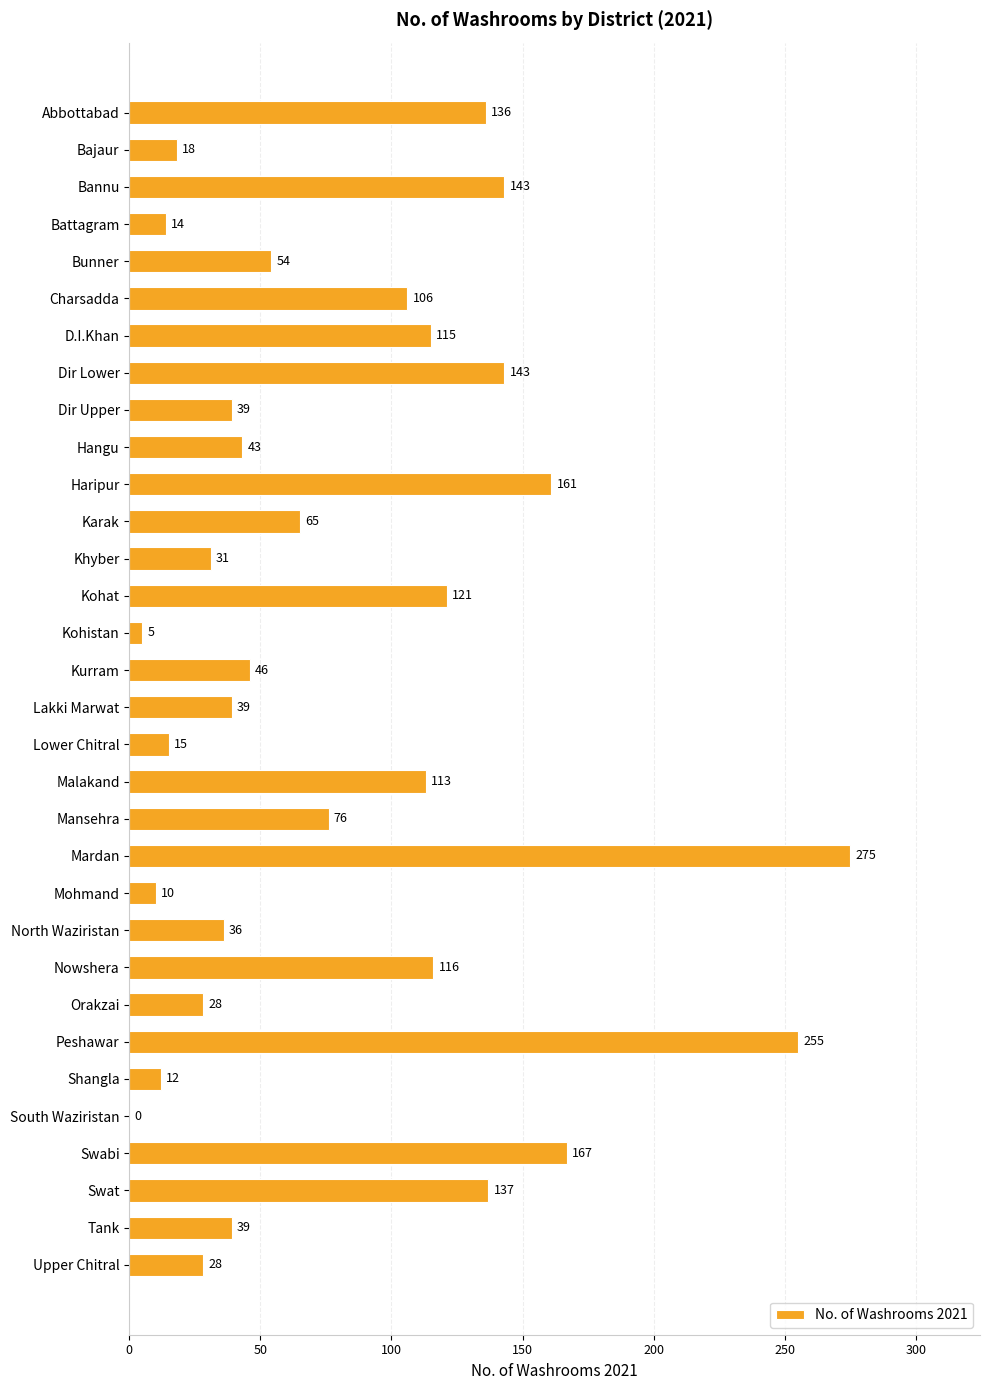

Are the bars grouped side by side (vs. stacked)?

No